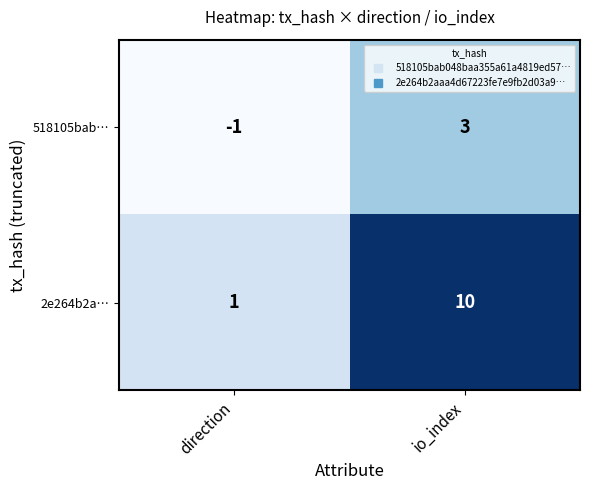

What is the difference between the 518105bab… values at io_index and direction?

4